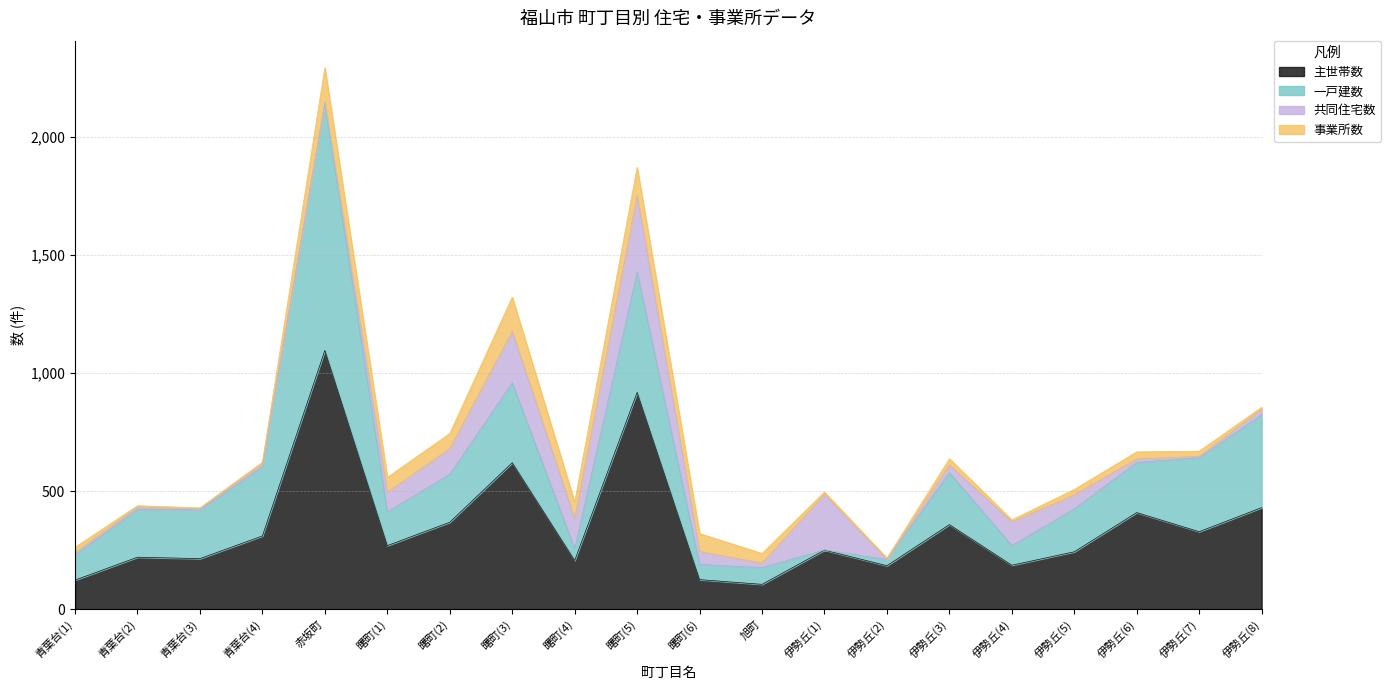

Which series has the widest spread of values?

一戸建数